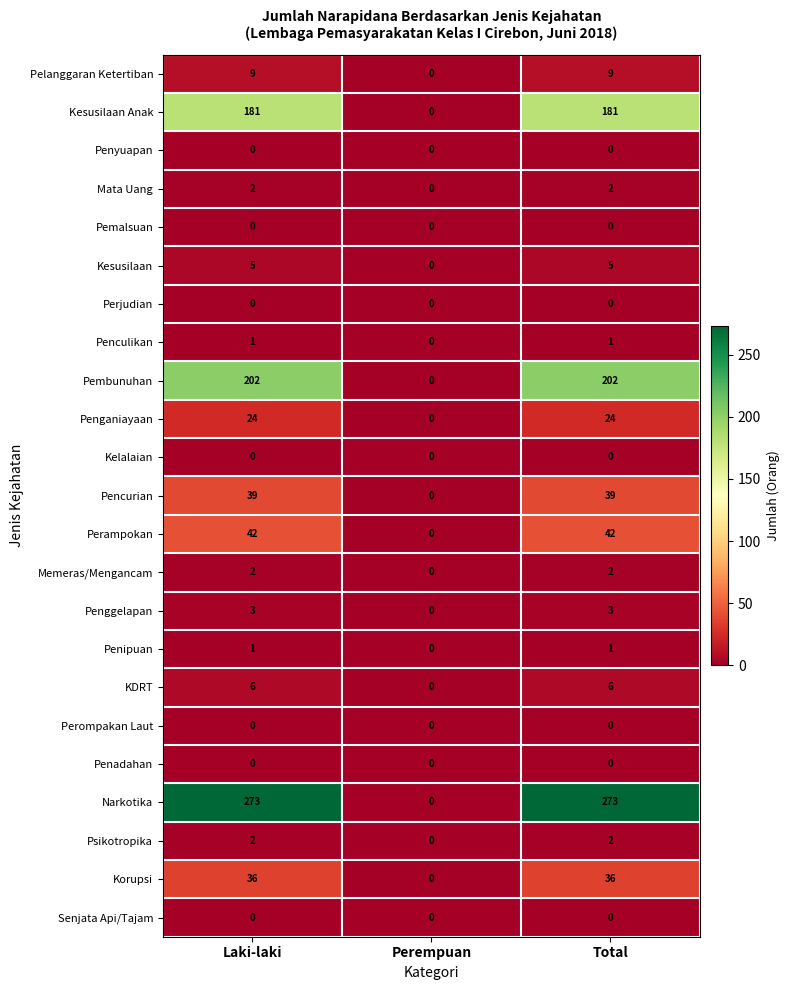

Which series has the largest total across all categories?

Narkotika